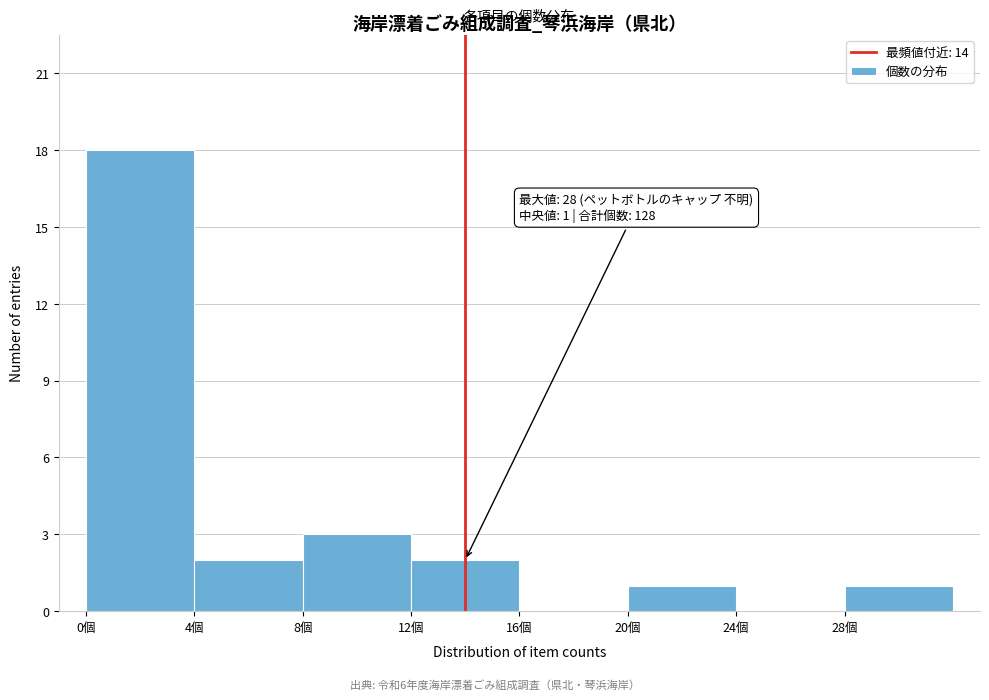

Over which range of the x-axis is the bar tallest?

0 to 4